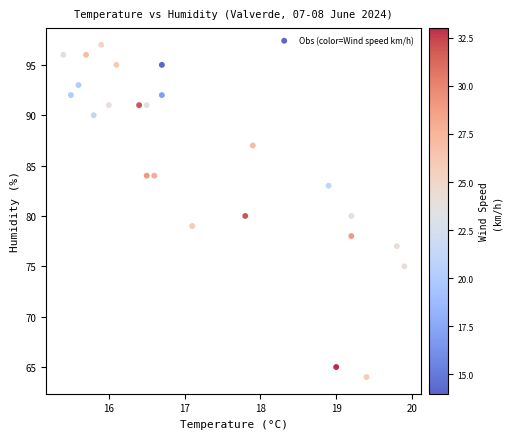

What is the range of Y values (max minus min)?

33